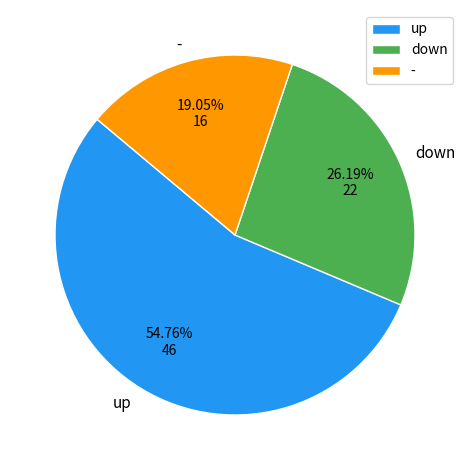

What percentage is NOT represented by -?

81.0%